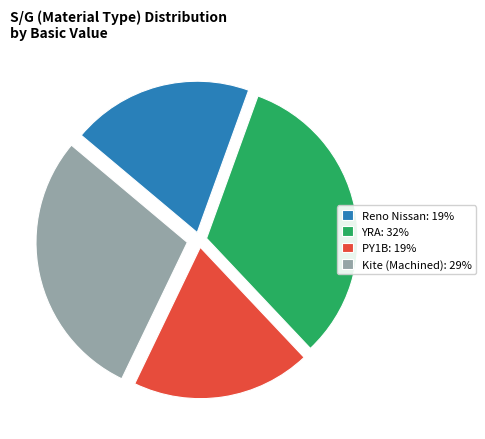

Is the sum of PY1B: 19% and Kite (Machined): 29% greater than half?

No